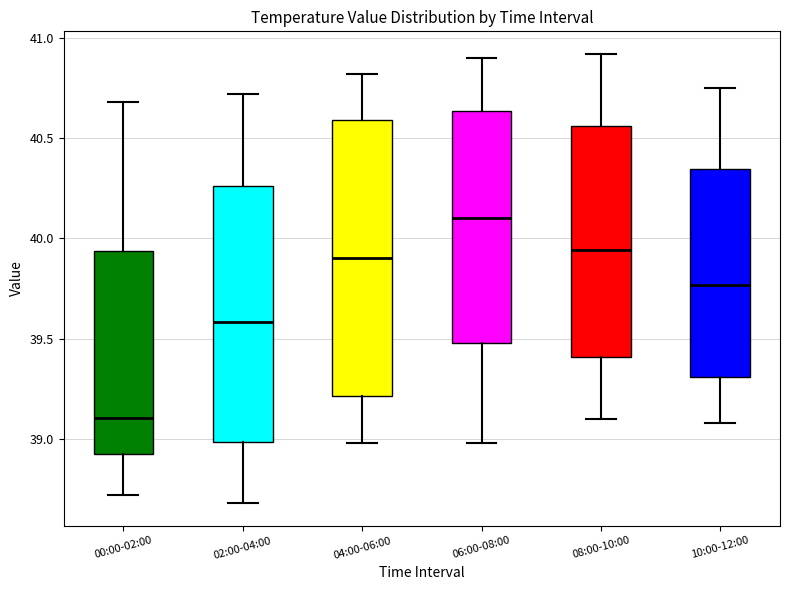

Which box has the lowest median line?

00:00-02:00